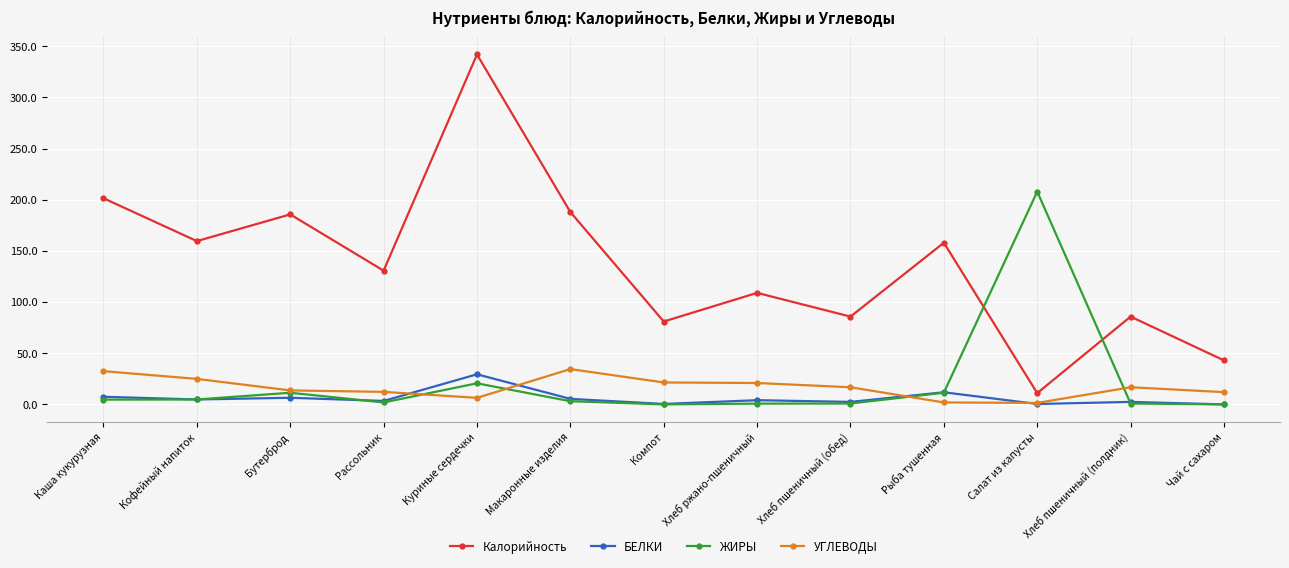

What are all the series names shown in the legend?

Калорийность, БЕЛКИ, ЖИРЫ, УГЛЕВОДЫ